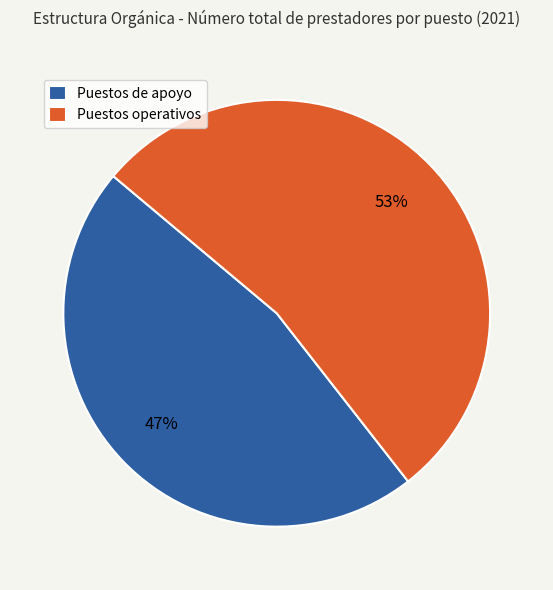

Rank the categories by value from lowest to highest.

Puestos de apoyo, Puestos operativos